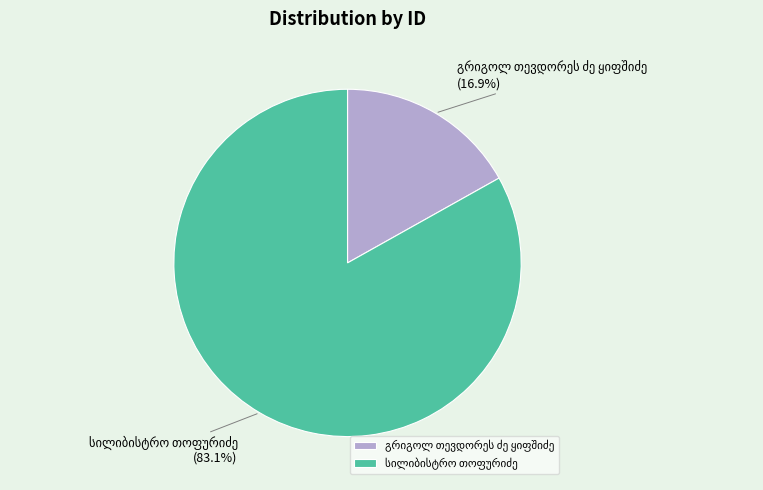

Does any single category account for the majority?

Yes